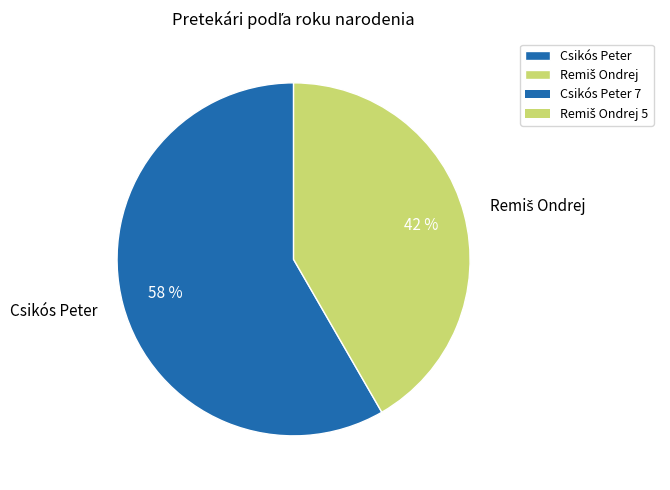

Is there any slice that represents more than half of the pie?

Yes